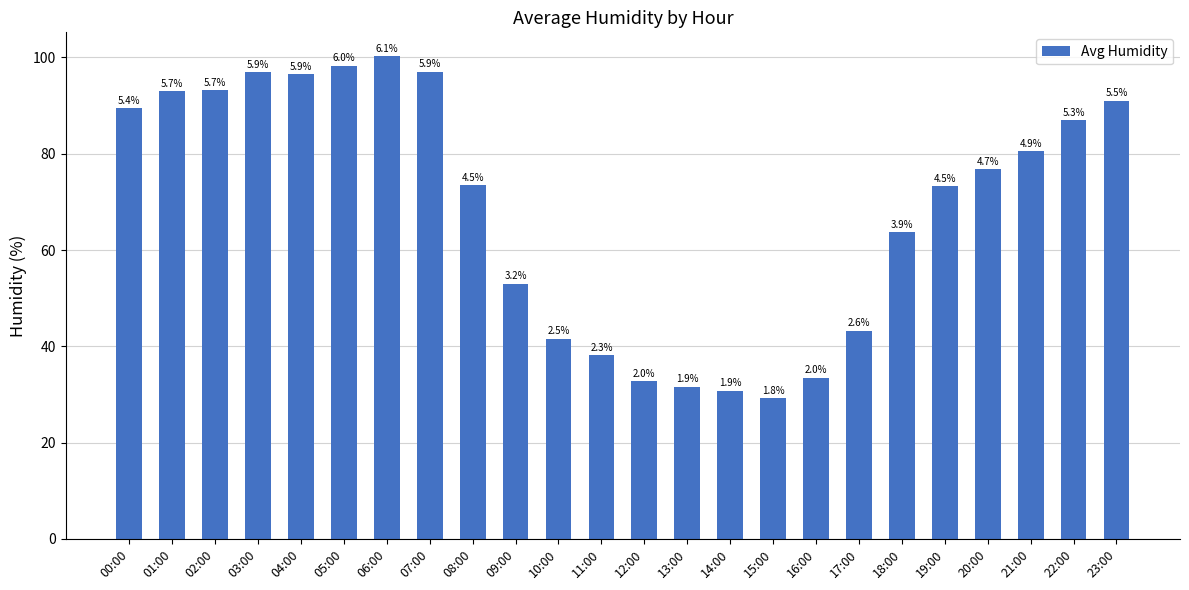

Reading left to right, list all the values displayed in this chart.

89.4	93.0	93.2	96.9	96.5	98.3	100.2	97.0	73.4	53.0	41.6	38.1	32.8	31.6	30.8	29.2	33.5	43.2	63.7	73.3	76.8	80.5	87.0	91.0